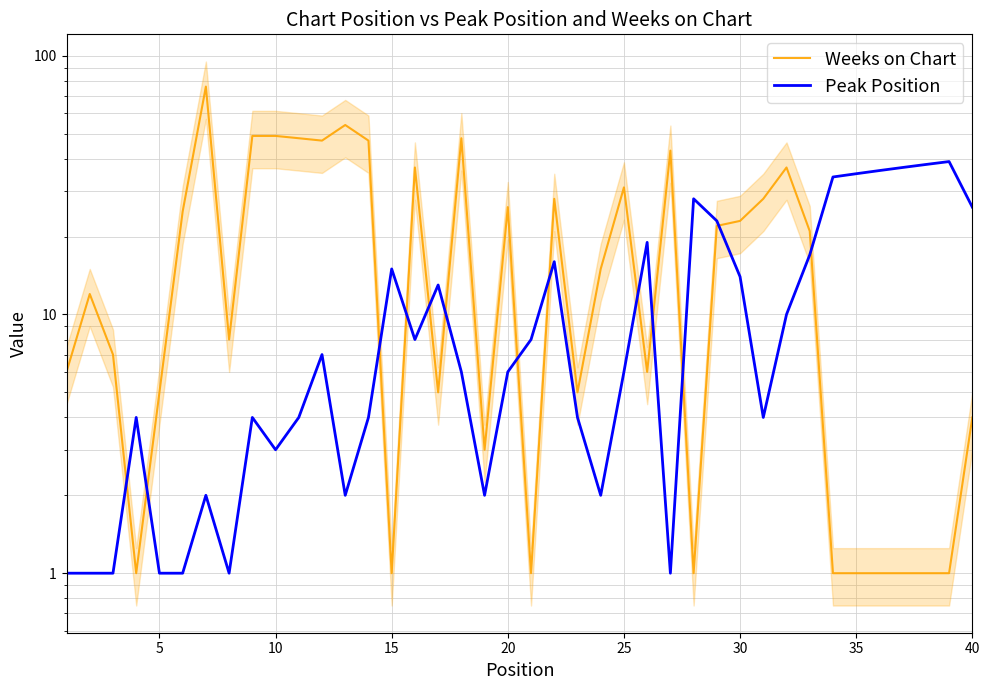

Is this an area chart (filled region under the line)?

No